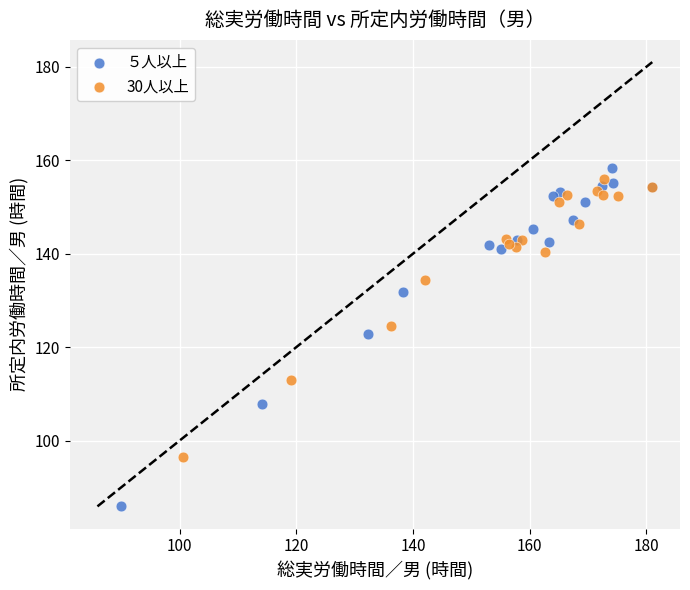

Which series contains the lowest Y value?

５人以上